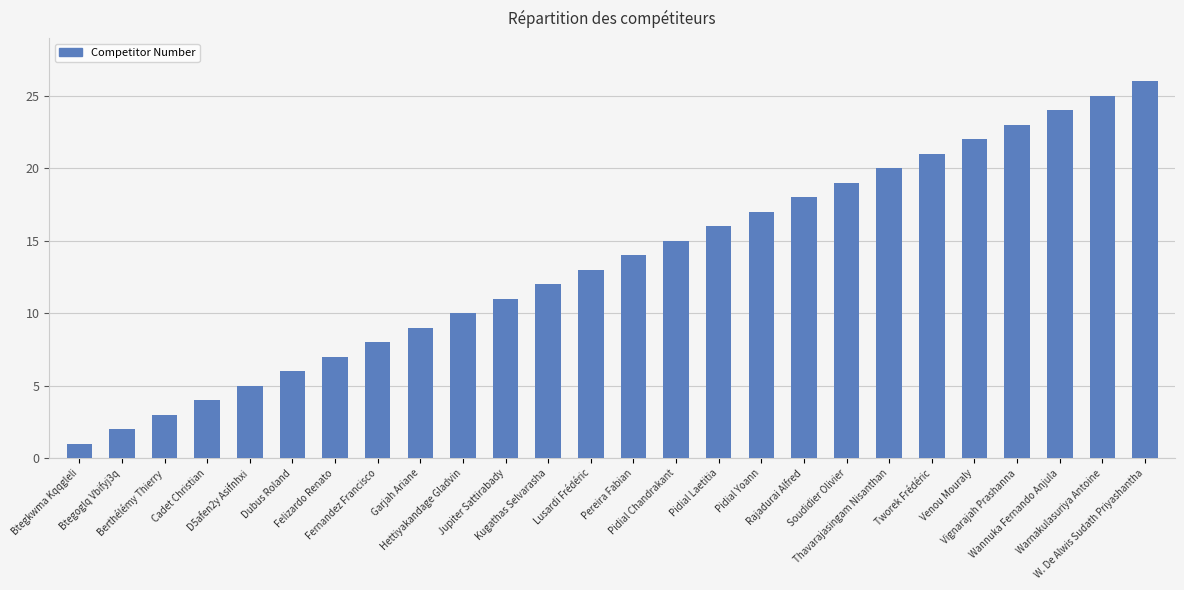

Which label corresponds to the smallest value in the chart?

Btegkwma Kqqgleli